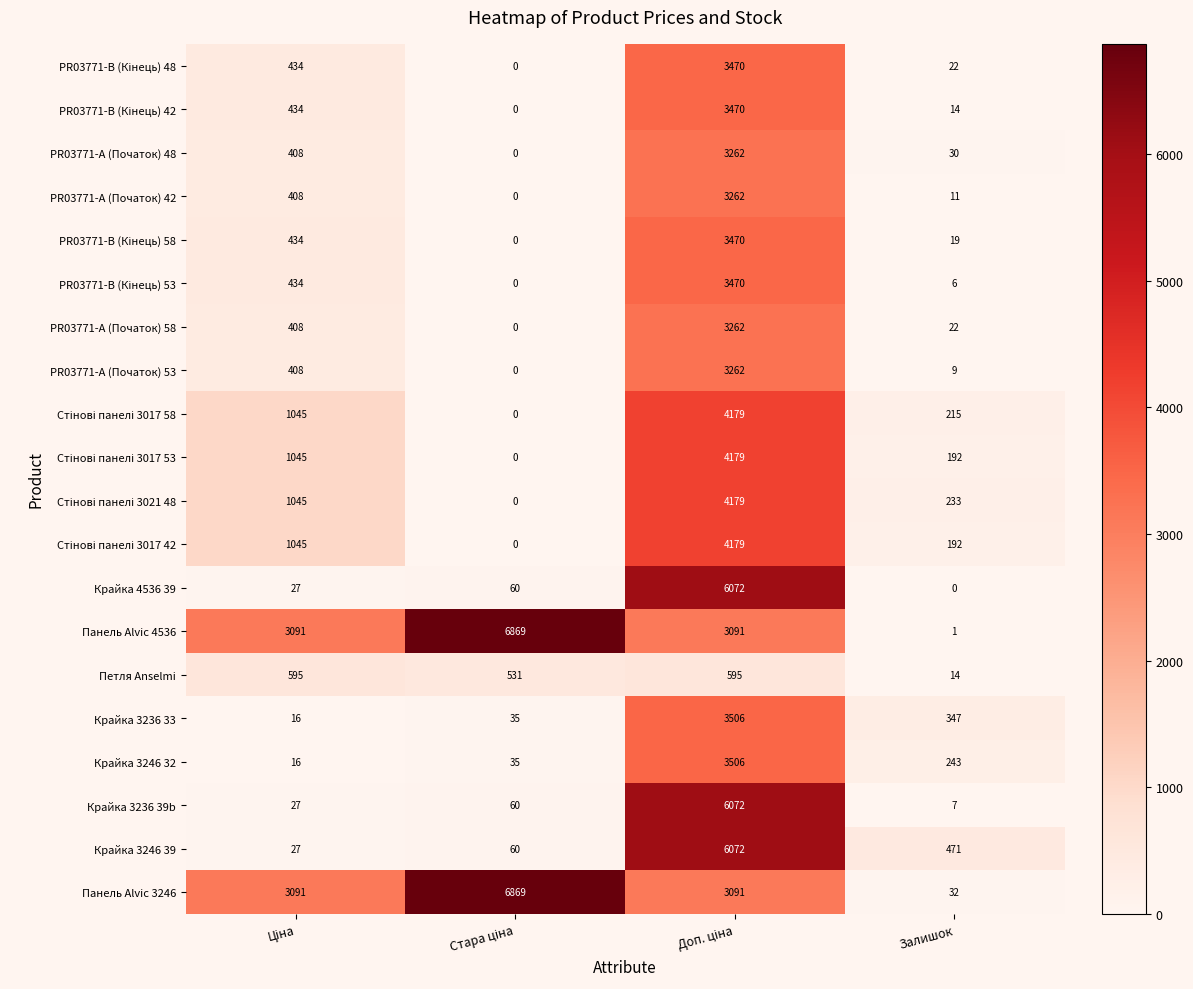

What is the difference between the maximum and second lowest values in the Панель Alvic 3246 series?

3778